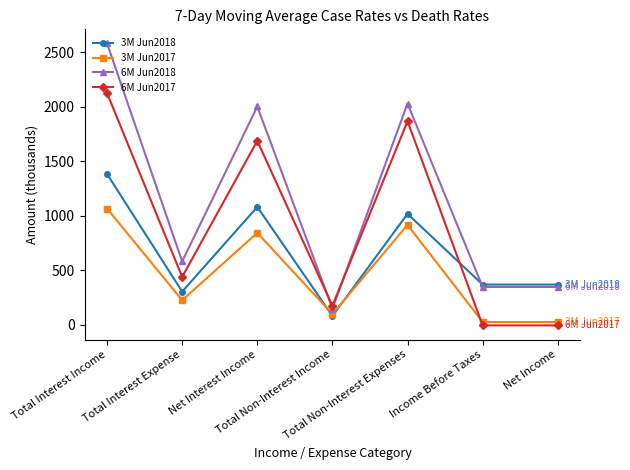

The value of 6M Jun2018 at Total Interest Income is 2581. True or false?

True